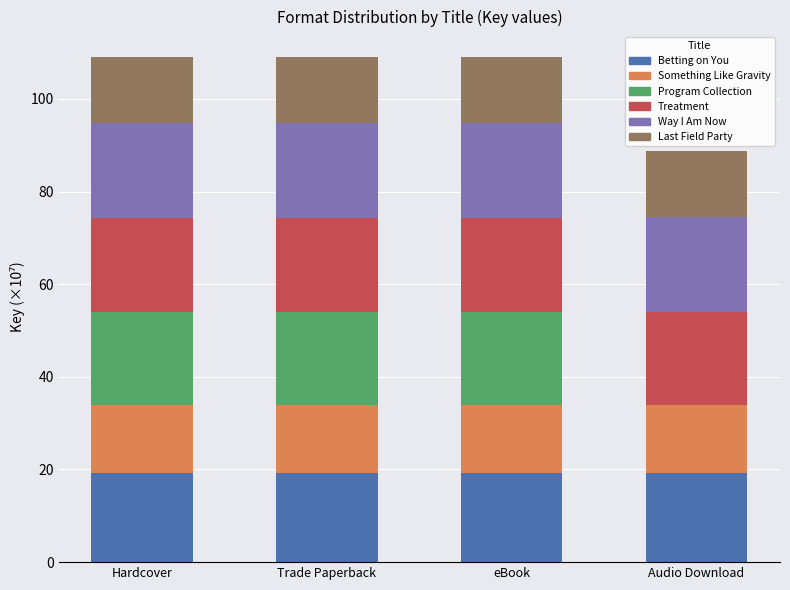

What is the total value across all series at Trade Paperback?

109.1